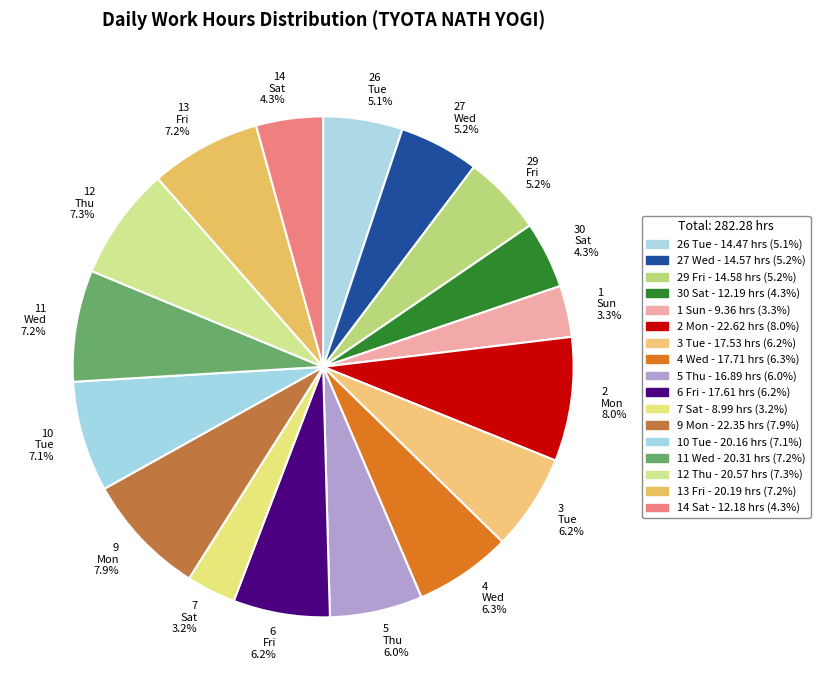

Does 29 Fri account for over 50% of the chart?

No